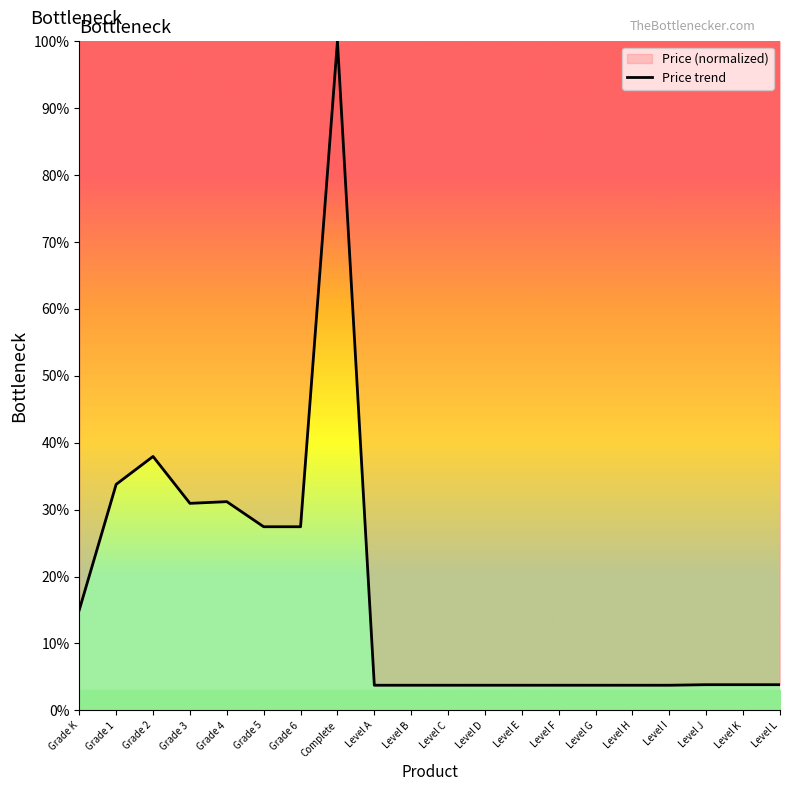

How many data points does each series have?

20